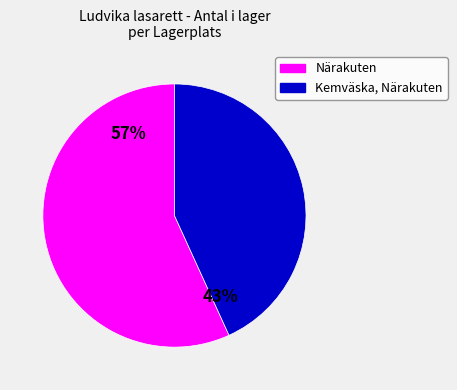

Which category has the biggest portion of the pie?

Närakuten